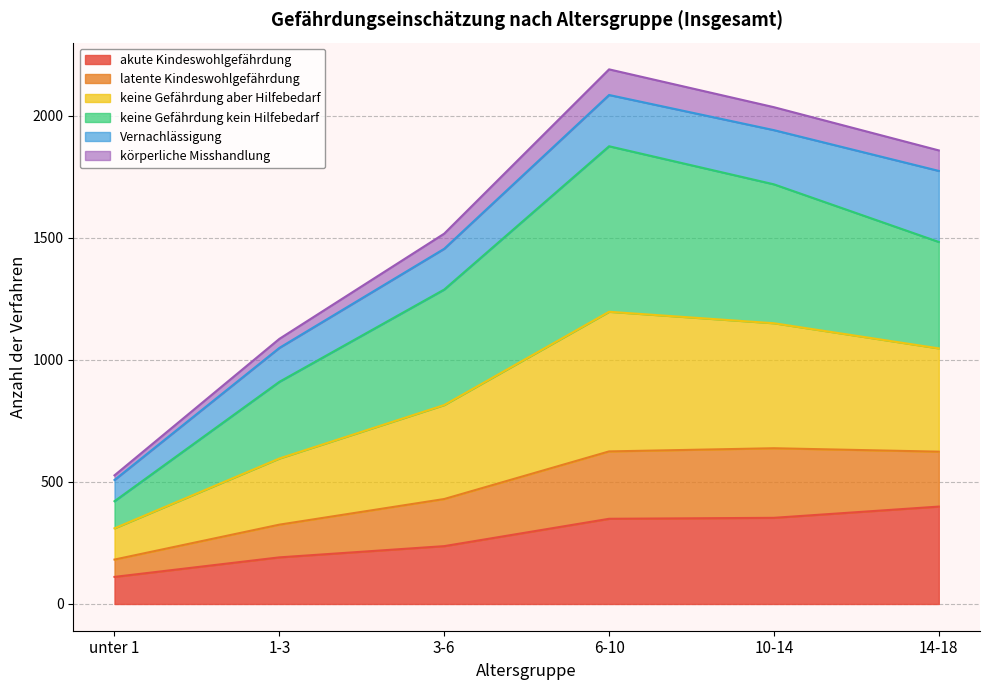

Which category has the lowest value in the akute Kindeswohlgefährdung series?

unter 1